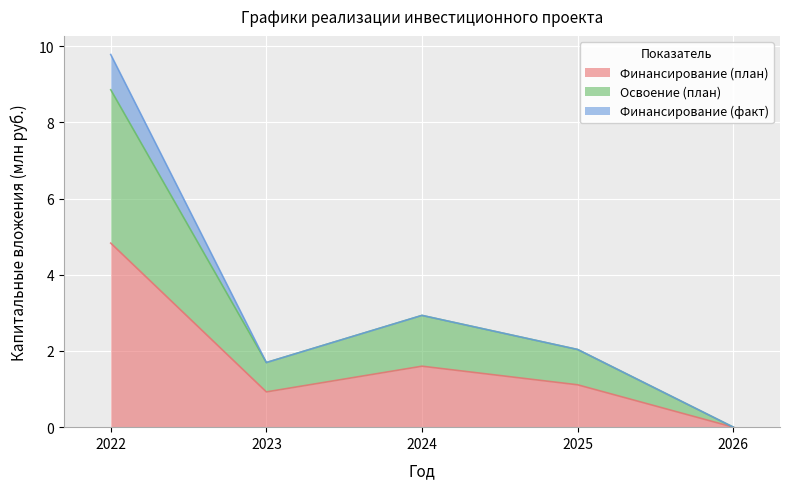

True or false: Освоение (план) has a value of 0.7 at 2025.

False